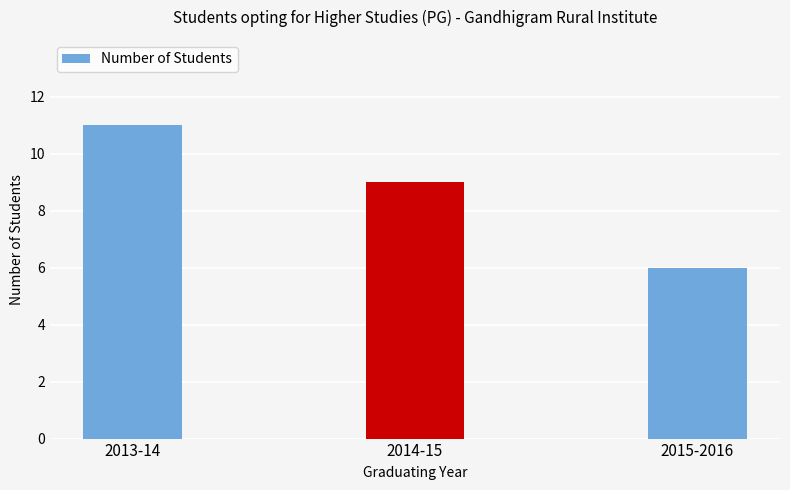

What is the value of the 3rd bar from the left?

6